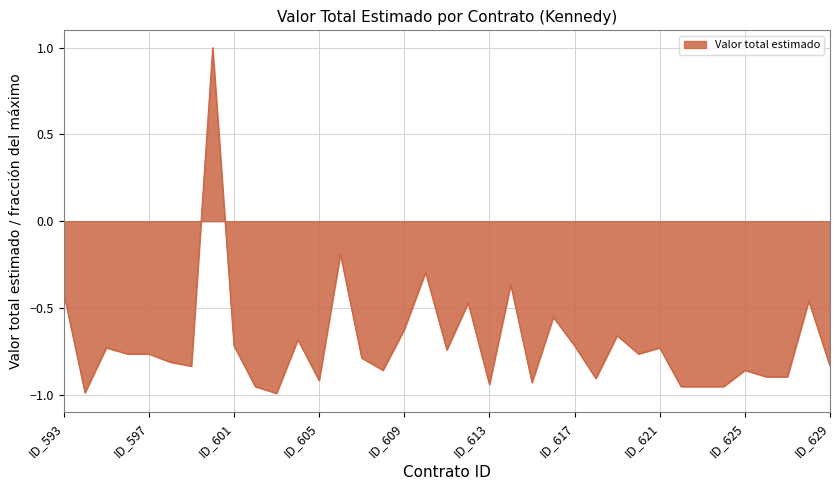

What is the maximum value shown in the chart?

1.0